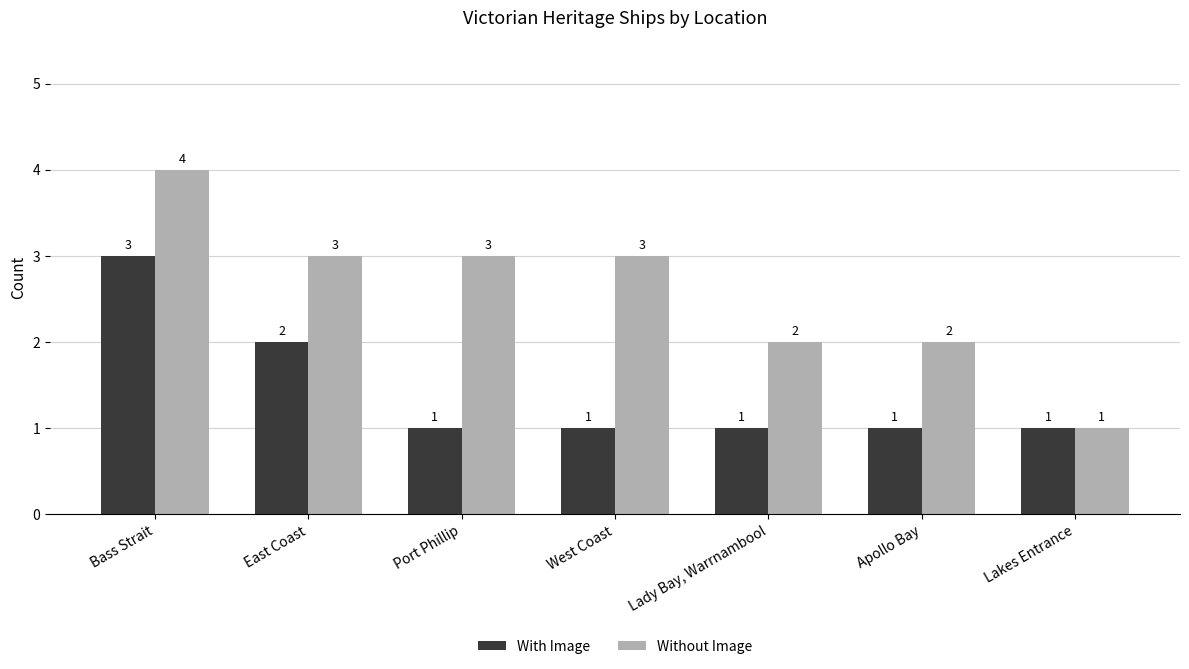

Which series has the largest total across all categories?

Without Image